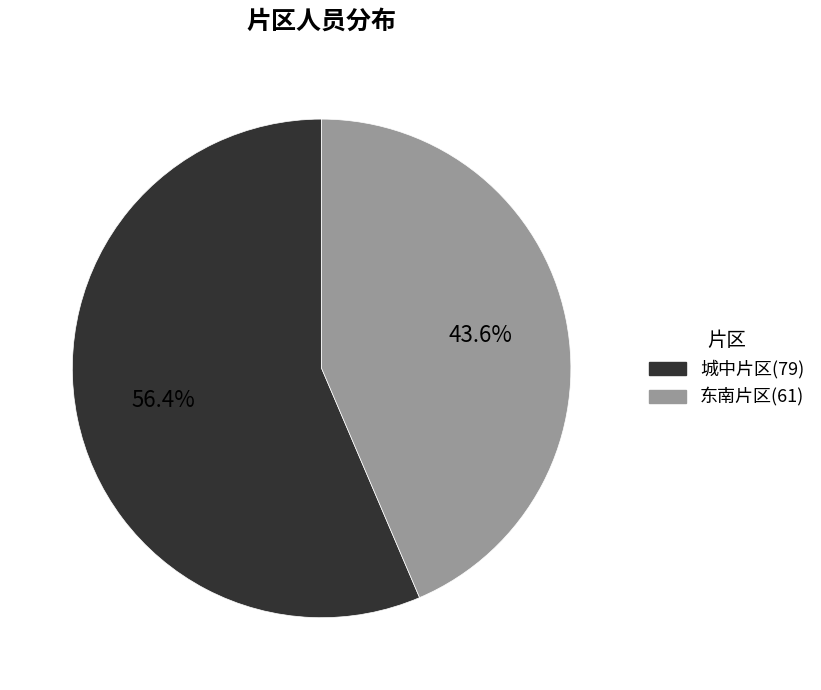

How many segments does this pie chart have?

2